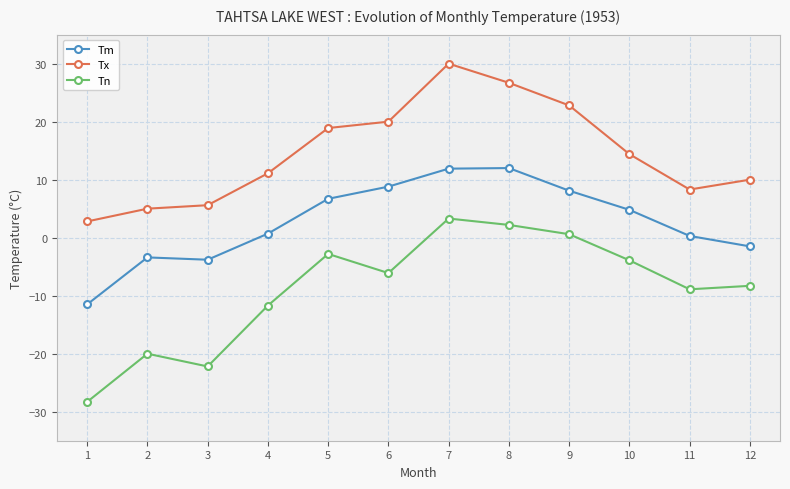

Rank the series by their maximum value, from lowest to highest.

Tn, Tm, Tx